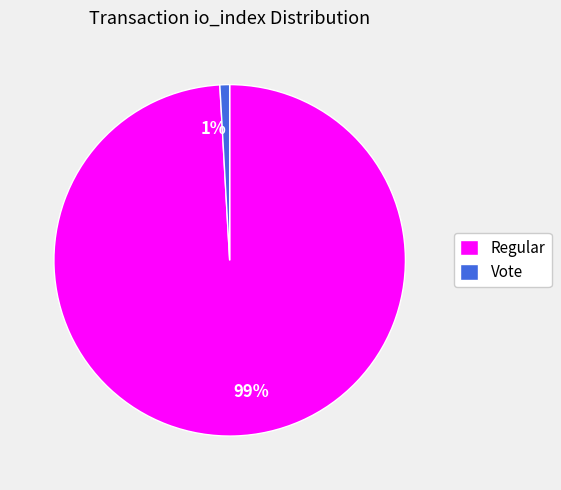

Which slice is the largest?

Regular